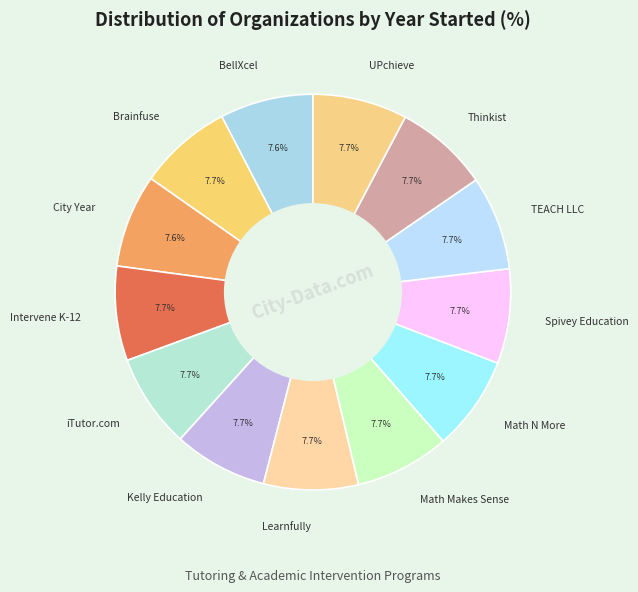

What portion of the pie excludes BellXcel?

92.4%